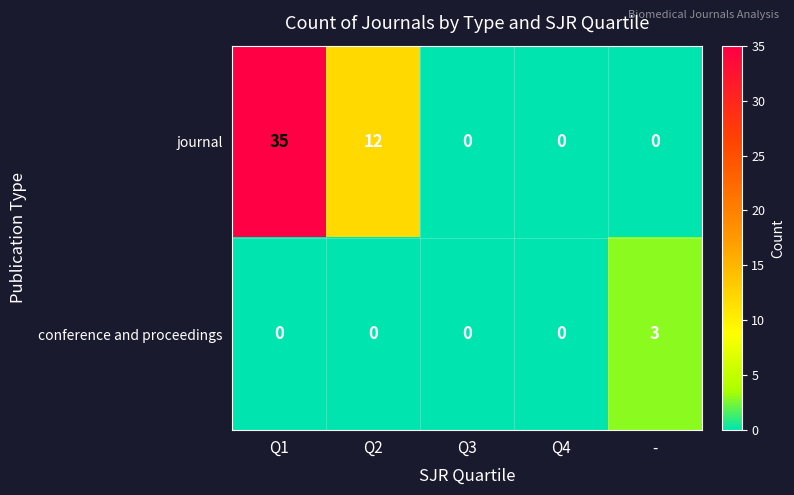

How many categories are shown in the chart?

5